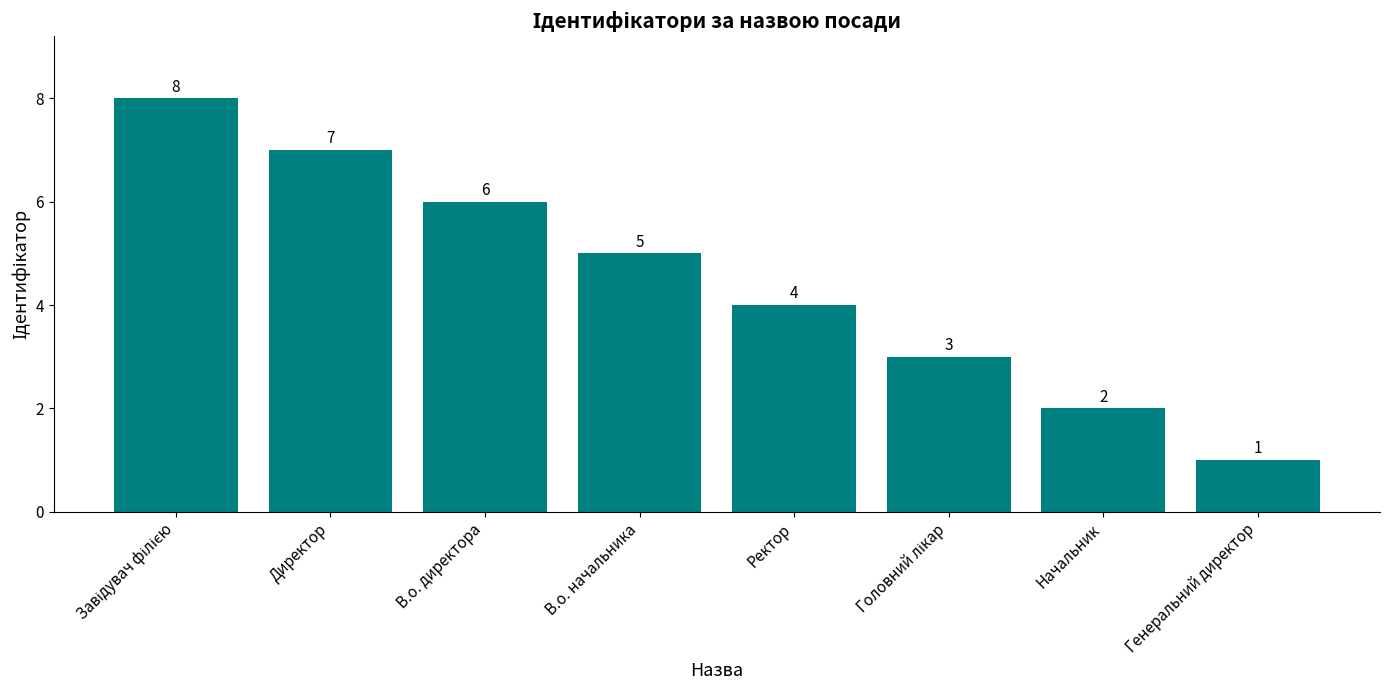

What is the sum of all values?

36